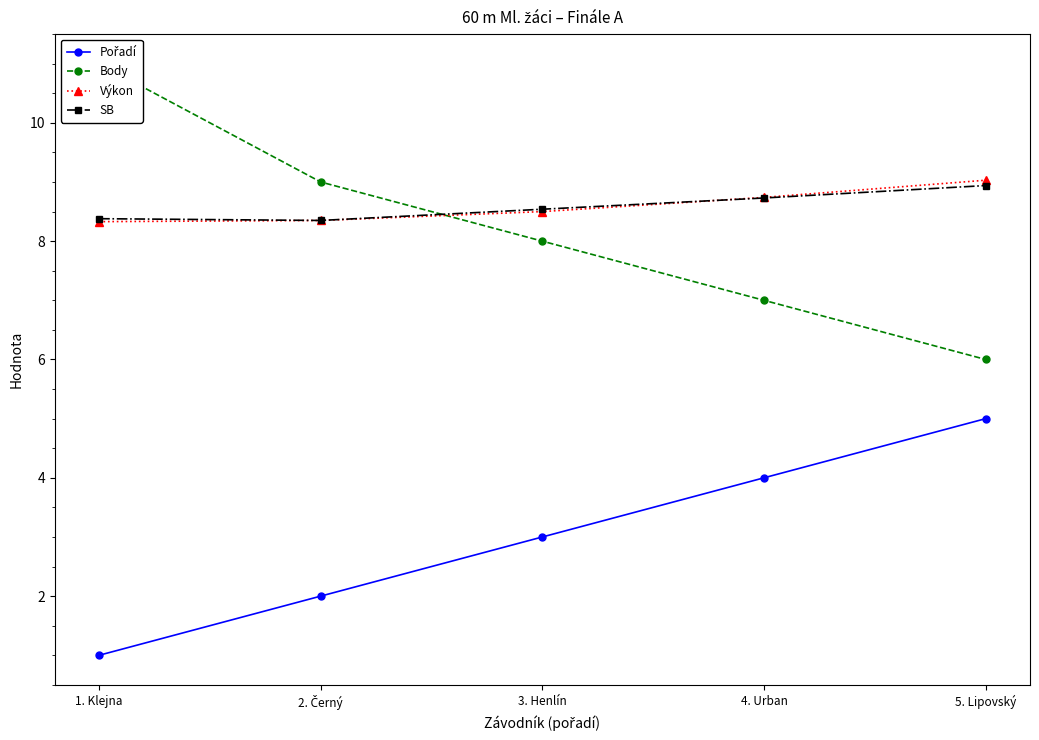

Rank the series at 4. Urban from highest to lowest value.

Výkon, SB, Body, Pořadí